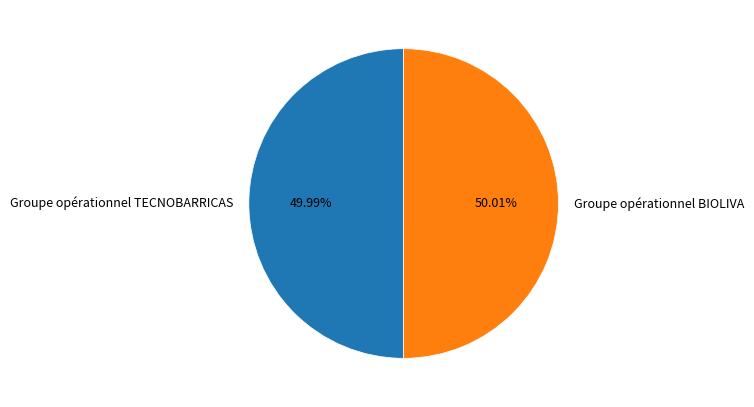

What is the ratio of the value at Groupe opérationnel TECNOBARRICAS to the value at Groupe opérationnel BIOLIVA?

1.0